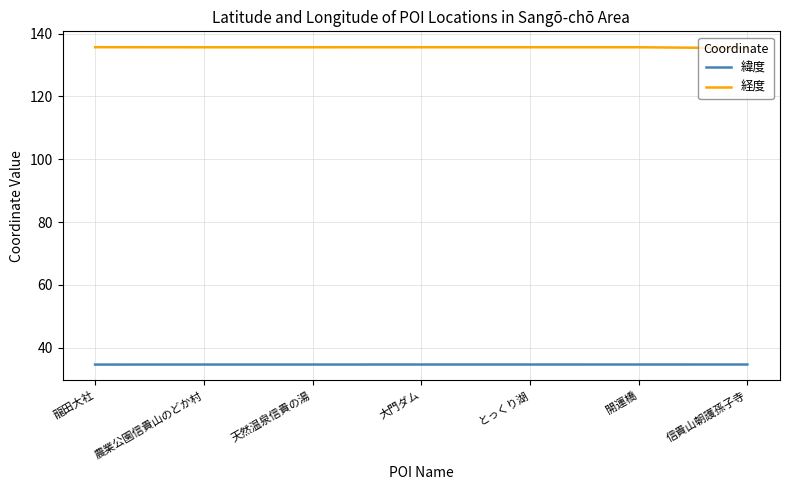

What is the sum of all 緯度 values?

242.2